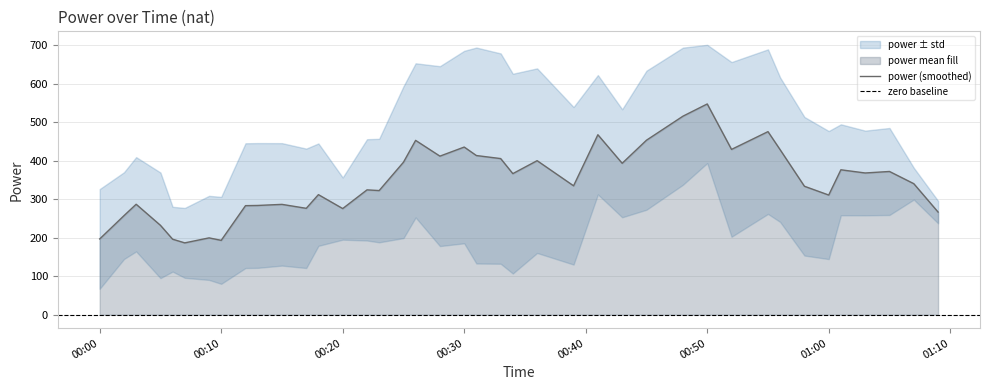

What is the sum of all values?

14321.5